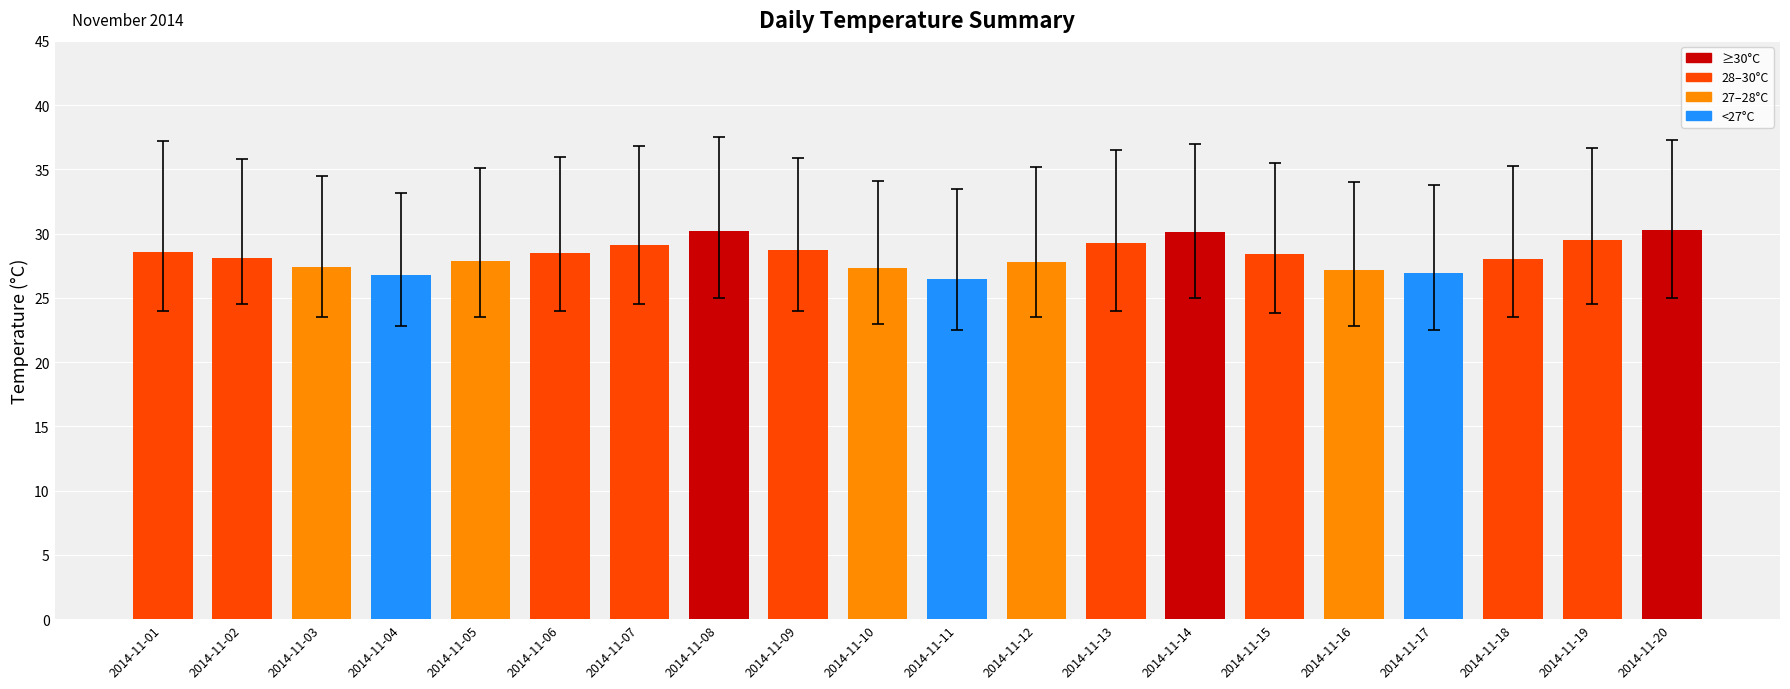

What is the value of the 20th bar from the left?

30.3